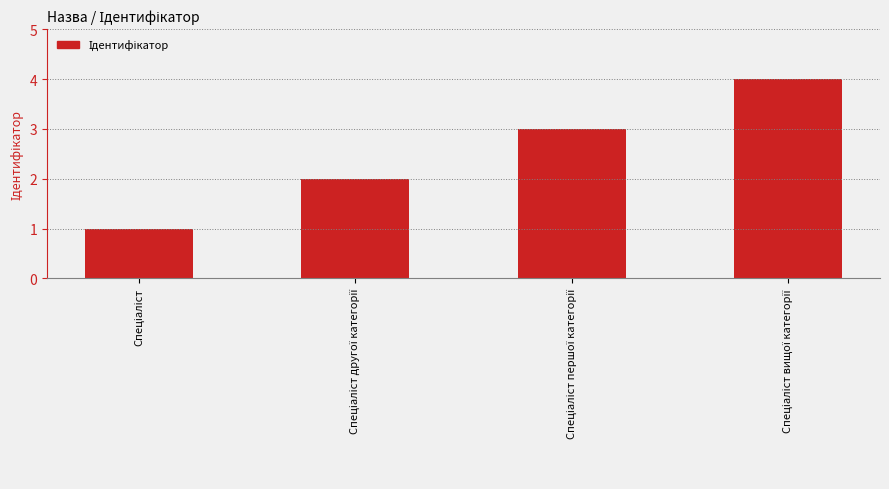

What is the sum of all values?

10